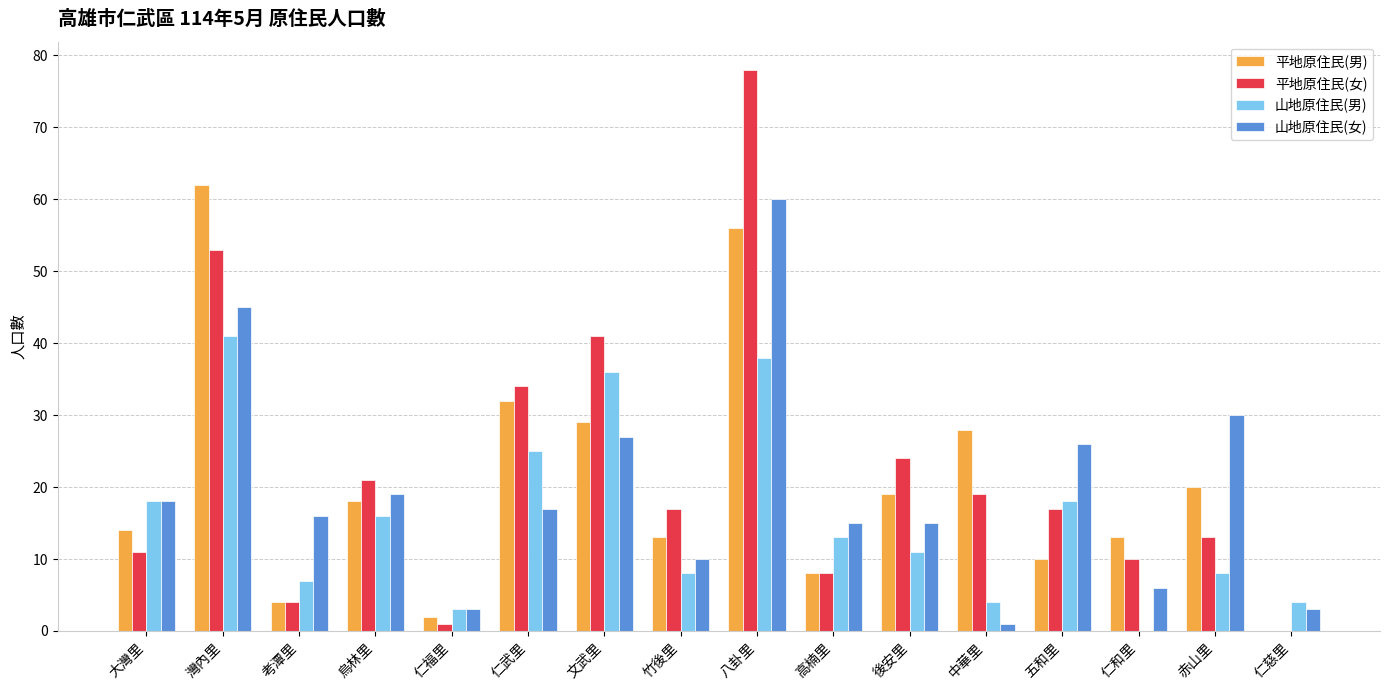

How many series are shown in this chart?

4